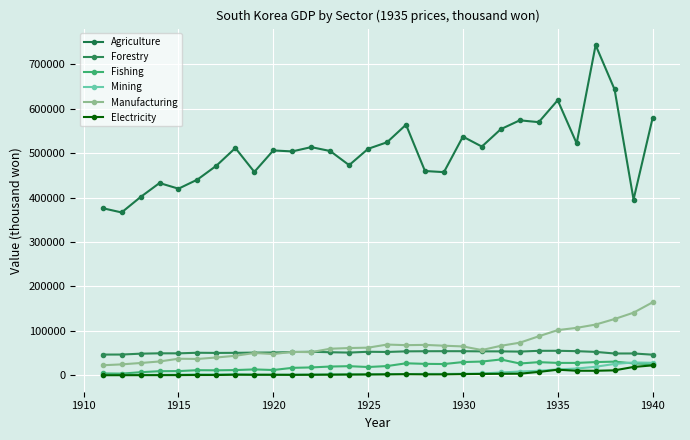

Which series has the largest total across all categories?

Agriculture